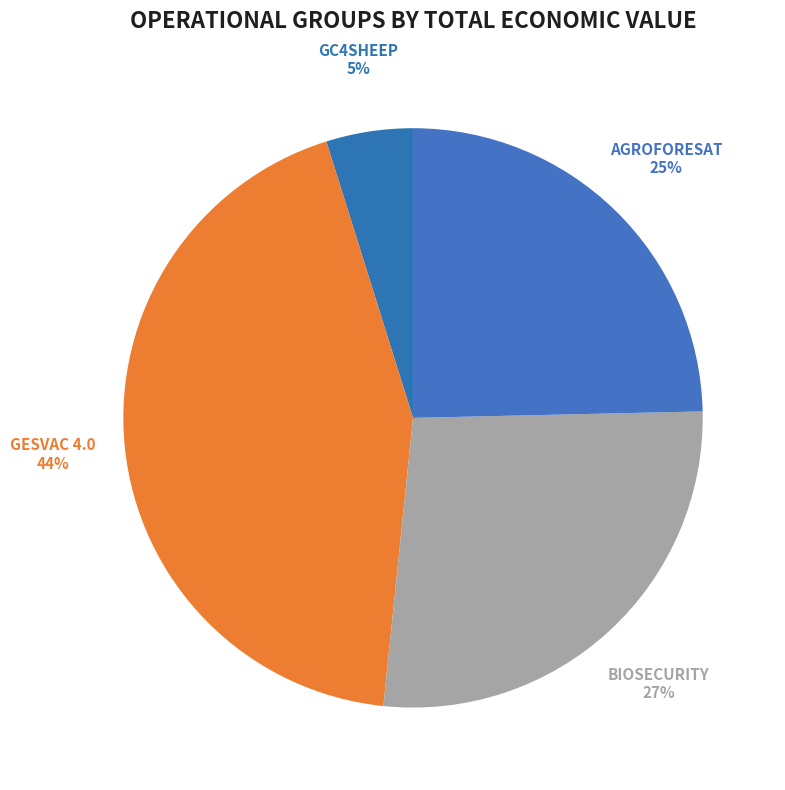

Rank the categories by value from highest to lowest.

GESVAC 4.0, BIOSECURITY, AGROFORESAT, GC4SHEEP